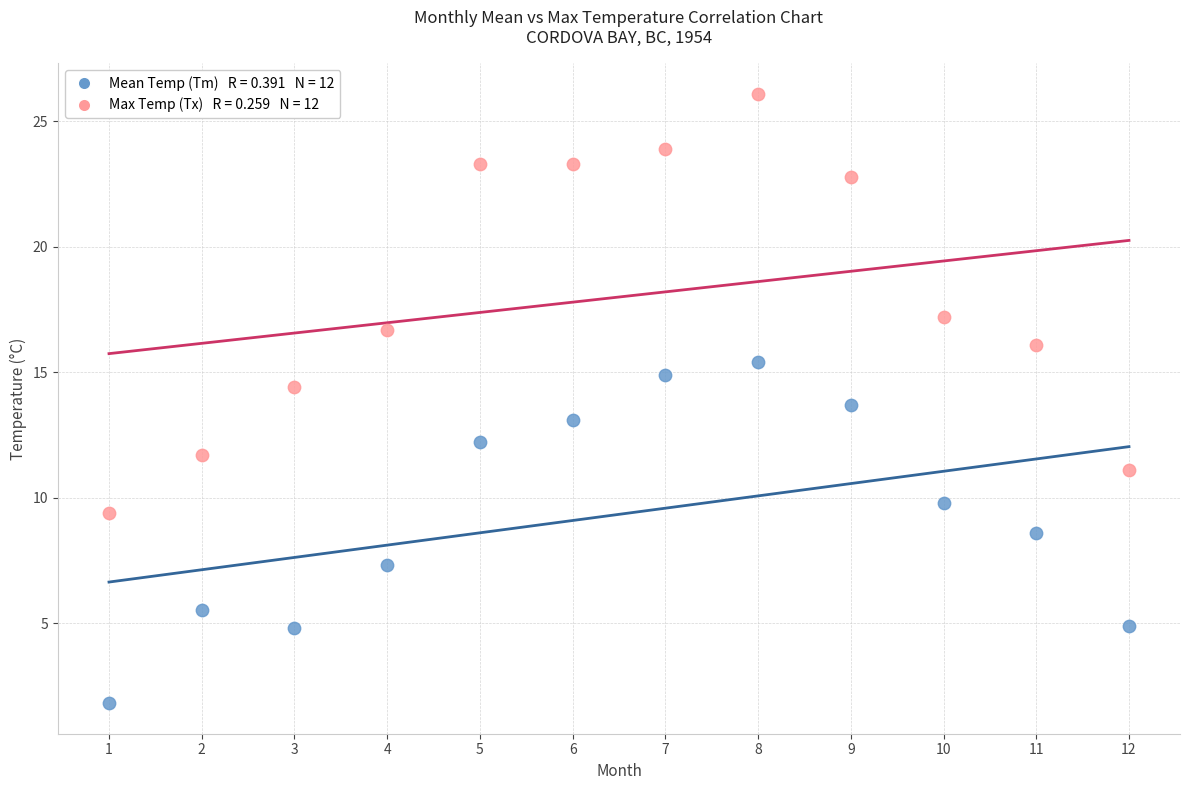

Across all data points, what is the range of X values (max minus min)?

11.0